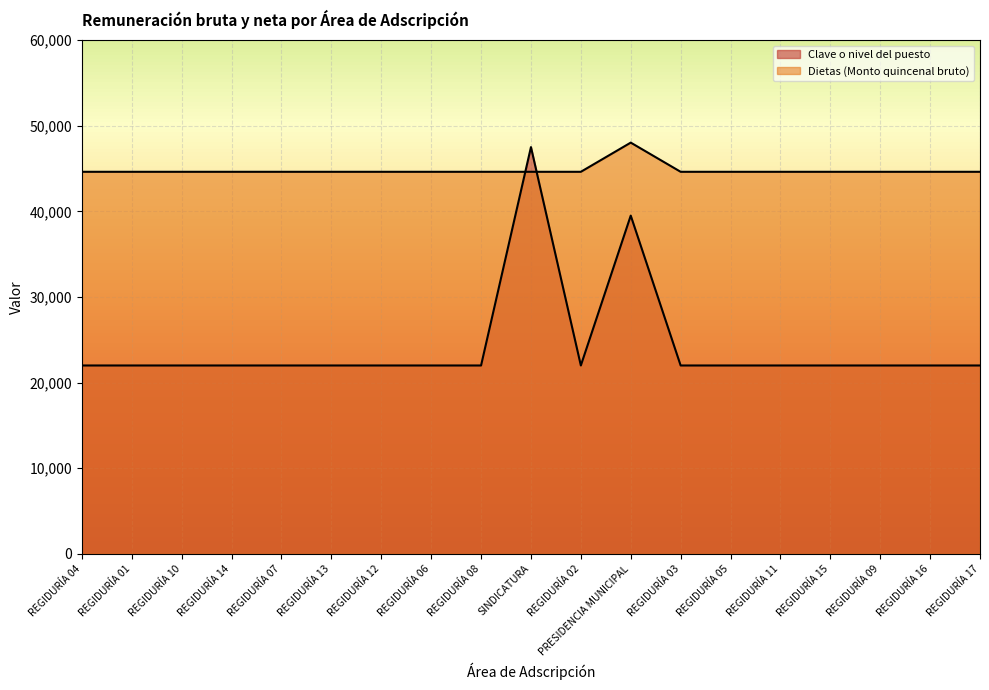

Read the Dietas (Monto quincenal bruto) value at REGIDURÍA 16.

44615.7